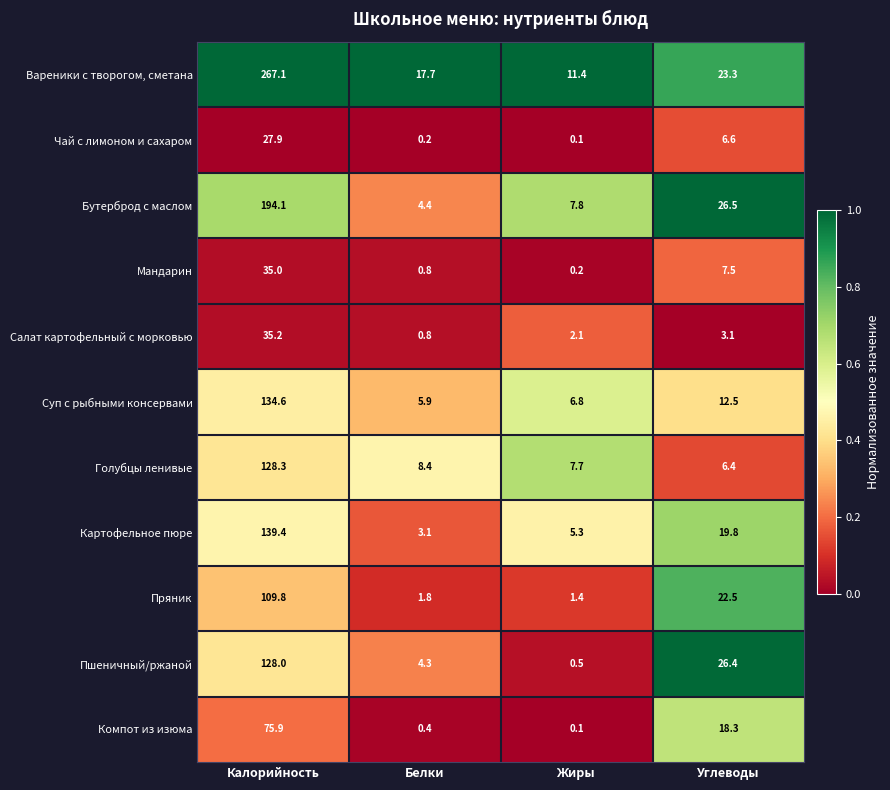

True or false: Салат картофельный с морковью has a value of 3.4 at Жиры.

False